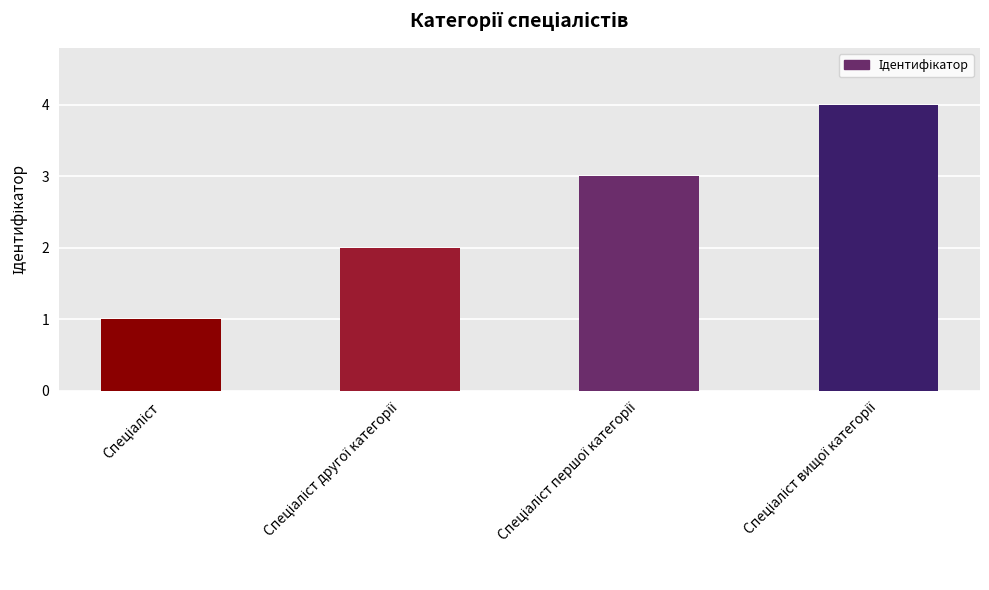

What is the maximum value shown in the chart?

4